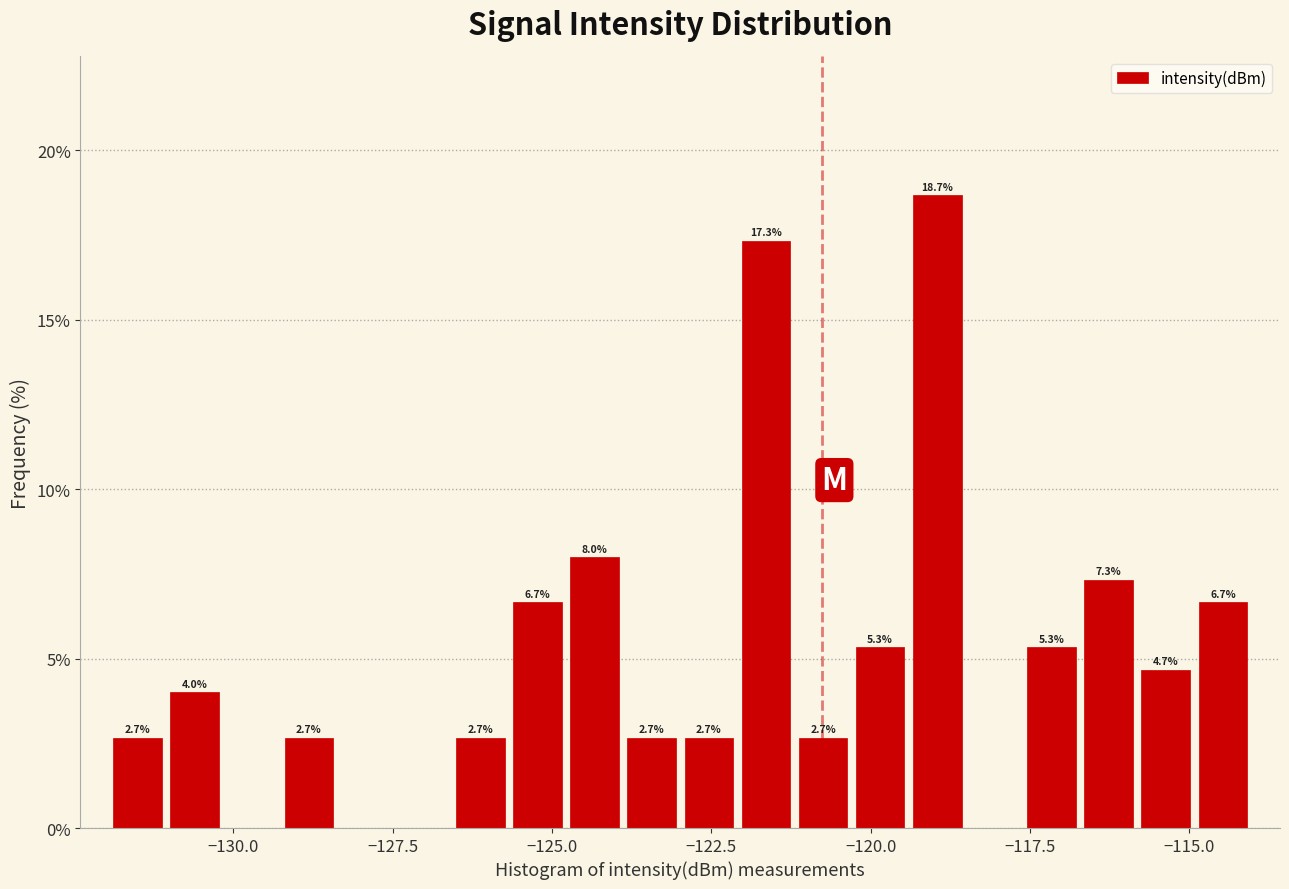

Around what value on the x-axis is the tallest bar? Give the approximate position of its centre, as read against the axis.

-119.0